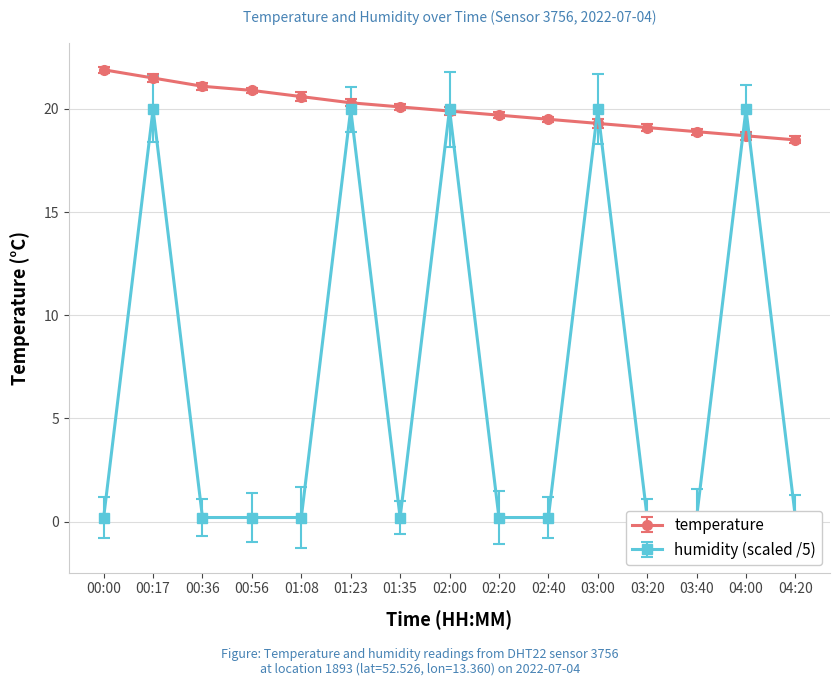

Between 03:00 and 03:20, which series saw the biggest shift?

humidity